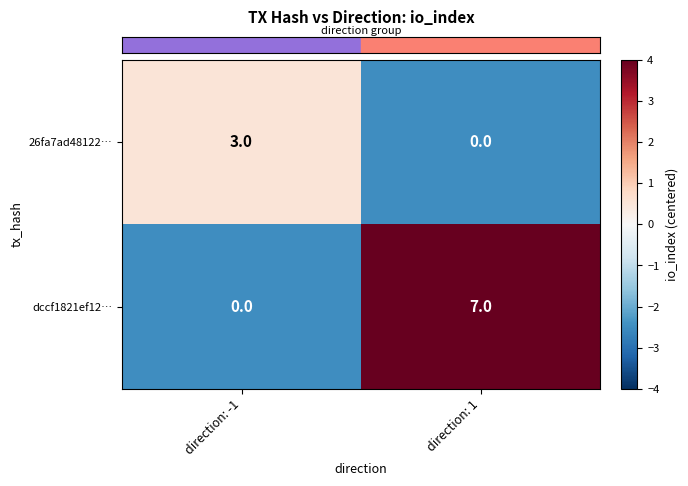

List the series in order of their overall mean, highest first.

dccf1821ef12…, 26fa7ad48122…